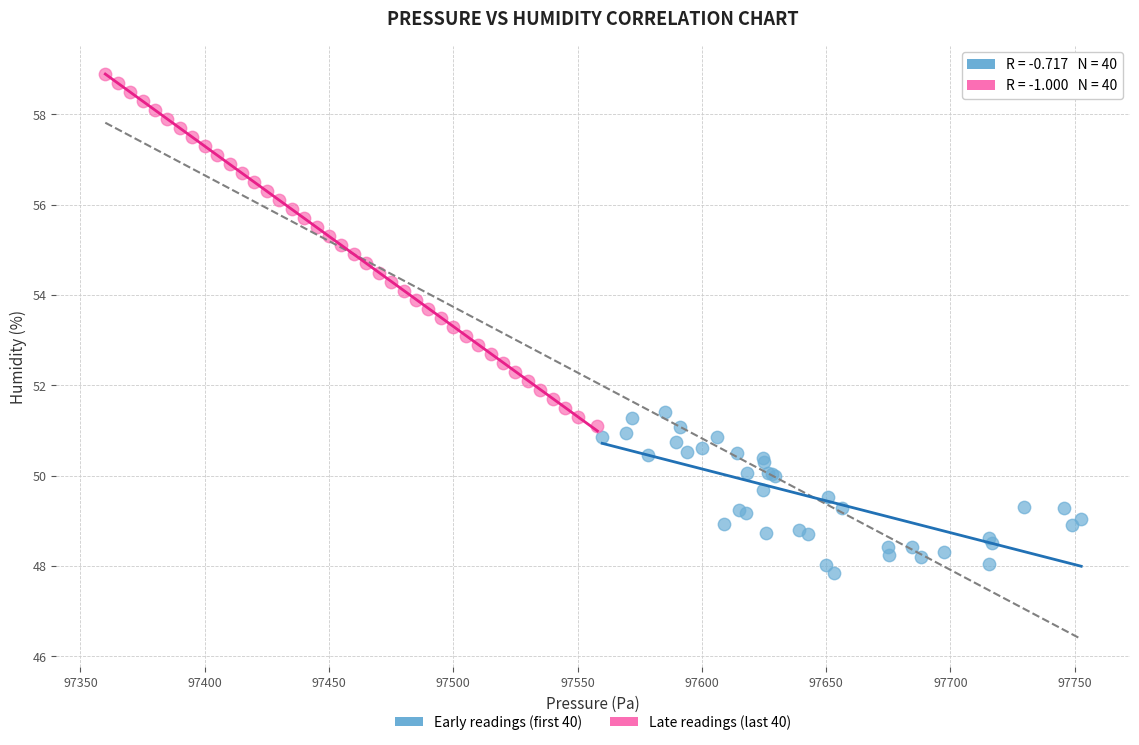

Which series contains the lowest Y value?

Early readings (first 40)